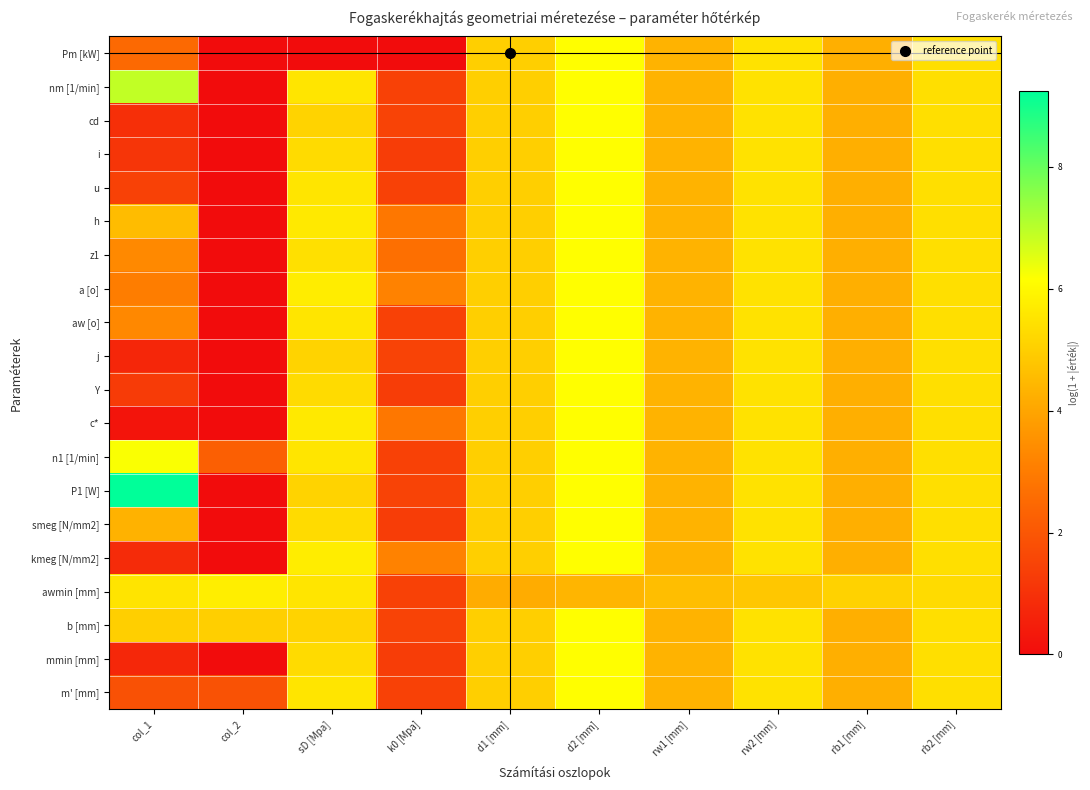

Reading left to right, list all the values displayed in this chart.

Pm [kW]: col_1=2.5	col_2=0.0	sD [Mpa]=0.0	k0 [Mpa]=0.0	d1 [mm]=5.0	d2 [mm]=6.1	rw1 [mm]=4.3	rw2 [mm]=5.5	rb1 [mm]=4.3	rb2 [mm]=5.4
nm [1/min]: col_1=6.9	col_2=0.0	sD [Mpa]=5.5	k0 [Mpa]=1.4	d1 [mm]=5.0	d2 [mm]=6.1	rw1 [mm]=4.3	rw2 [mm]=5.5	rb1 [mm]=4.3	rb2 [mm]=5.4
cd: col_1=1.0	col_2=0.0	sD [Mpa]=5.1	k0 [Mpa]=1.5	d1 [mm]=5.0	d2 [mm]=6.1	rw1 [mm]=4.3	rw2 [mm]=5.5	rb1 [mm]=4.3	rb2 [mm]=5.4
i: col_1=1.1	col_2=0.0	sD [Mpa]=5.3	k0 [Mpa]=1.3	d1 [mm]=5.0	d2 [mm]=6.1	rw1 [mm]=4.3	rw2 [mm]=5.5	rb1 [mm]=4.3	rb2 [mm]=5.4
u: col_1=1.4	col_2=0.0	sD [Mpa]=5.5	k0 [Mpa]=1.4	d1 [mm]=5.0	d2 [mm]=6.1	rw1 [mm]=4.3	rw2 [mm]=5.5	rb1 [mm]=4.3	rb2 [mm]=5.4
h: col_1=4.6	col_2=0.0	sD [Mpa]=5.6	k0 [Mpa]=2.9	d1 [mm]=5.0	d2 [mm]=6.1	rw1 [mm]=4.3	rw2 [mm]=5.5	rb1 [mm]=4.3	rb2 [mm]=5.4
z1: col_1=3.3	col_2=0.0	sD [Mpa]=5.4	k0 [Mpa]=2.7	d1 [mm]=5.0	d2 [mm]=6.1	rw1 [mm]=4.3	rw2 [mm]=5.5	rb1 [mm]=4.3	rb2 [mm]=5.4
a [o]: col_1=3.0	col_2=0.0	sD [Mpa]=5.7	k0 [Mpa]=3.2	d1 [mm]=5.0	d2 [mm]=6.1	rw1 [mm]=4.3	rw2 [mm]=5.5	rb1 [mm]=4.3	rb2 [mm]=5.4
aw [o]: col_1=3.3	col_2=0.0	sD [Mpa]=5.5	k0 [Mpa]=1.4	d1 [mm]=5.0	d2 [mm]=6.1	rw1 [mm]=4.3	rw2 [mm]=5.5	rb1 [mm]=4.3	rb2 [mm]=5.4
j: col_1=0.7	col_2=0.0	sD [Mpa]=5.1	k0 [Mpa]=1.5	d1 [mm]=5.0	d2 [mm]=6.1	rw1 [mm]=4.3	rw2 [mm]=5.5	rb1 [mm]=4.3	rb2 [mm]=5.4
Y: col_1=1.3	col_2=0.0	sD [Mpa]=5.3	k0 [Mpa]=1.3	d1 [mm]=5.0	d2 [mm]=6.1	rw1 [mm]=4.3	rw2 [mm]=5.5	rb1 [mm]=4.3	rb2 [mm]=5.4
c*: col_1=0.2	col_2=0.0	sD [Mpa]=5.6	k0 [Mpa]=2.9	d1 [mm]=5.0	d2 [mm]=6.1	rw1 [mm]=4.3	rw2 [mm]=5.5	rb1 [mm]=4.3	rb2 [mm]=5.4
n1 [1/min]: col_1=6.2	col_2=2.2	sD [Mpa]=5.5	k0 [Mpa]=1.4	d1 [mm]=5.0	d2 [mm]=6.1	rw1 [mm]=4.3	rw2 [mm]=5.5	rb1 [mm]=4.3	rb2 [mm]=5.4
P1 [W]: col_1=9.2	col_2=0.0	sD [Mpa]=5.1	k0 [Mpa]=1.5	d1 [mm]=5.0	d2 [mm]=6.1	rw1 [mm]=4.3	rw2 [mm]=5.5	rb1 [mm]=4.3	rb2 [mm]=5.4
smeg [N/mm2]: col_1=4.3	col_2=0.0	sD [Mpa]=5.3	k0 [Mpa]=1.3	d1 [mm]=5.0	d2 [mm]=6.1	rw1 [mm]=4.3	rw2 [mm]=5.5	rb1 [mm]=4.3	rb2 [mm]=5.4
kmeg [N/mm2]: col_1=0.8	col_2=0.0	sD [Mpa]=5.7	k0 [Mpa]=3.2	d1 [mm]=5.0	d2 [mm]=6.1	rw1 [mm]=4.3	rw2 [mm]=5.5	rb1 [mm]=4.3	rb2 [mm]=5.4
awmin [mm]: col_1=5.5	col_2=5.8	sD [Mpa]=5.5	k0 [Mpa]=1.4	d1 [mm]=4.2	d2 [mm]=4.4	rw1 [mm]=4.6	rw2 [mm]=4.8	rb1 [mm]=5.1	rb2 [mm]=5.3
b [mm]: col_1=5.0	col_2=5.0	sD [Mpa]=5.1	k0 [Mpa]=1.5	d1 [mm]=5.0	d2 [mm]=6.1	rw1 [mm]=4.3	rw2 [mm]=5.5	rb1 [mm]=4.3	rb2 [mm]=5.4
mmin [mm]: col_1=0.7	col_2=0.0	sD [Mpa]=5.3	k0 [Mpa]=1.3	d1 [mm]=5.0	d2 [mm]=6.1	rw1 [mm]=4.3	rw2 [mm]=5.5	rb1 [mm]=4.3	rb2 [mm]=5.4
m' [mm]: col_1=1.8	col_2=1.9	sD [Mpa]=5.5	k0 [Mpa]=1.4	d1 [mm]=5.0	d2 [mm]=6.1	rw1 [mm]=4.3	rw2 [mm]=5.5	rb1 [mm]=4.3	rb2 [mm]=5.4